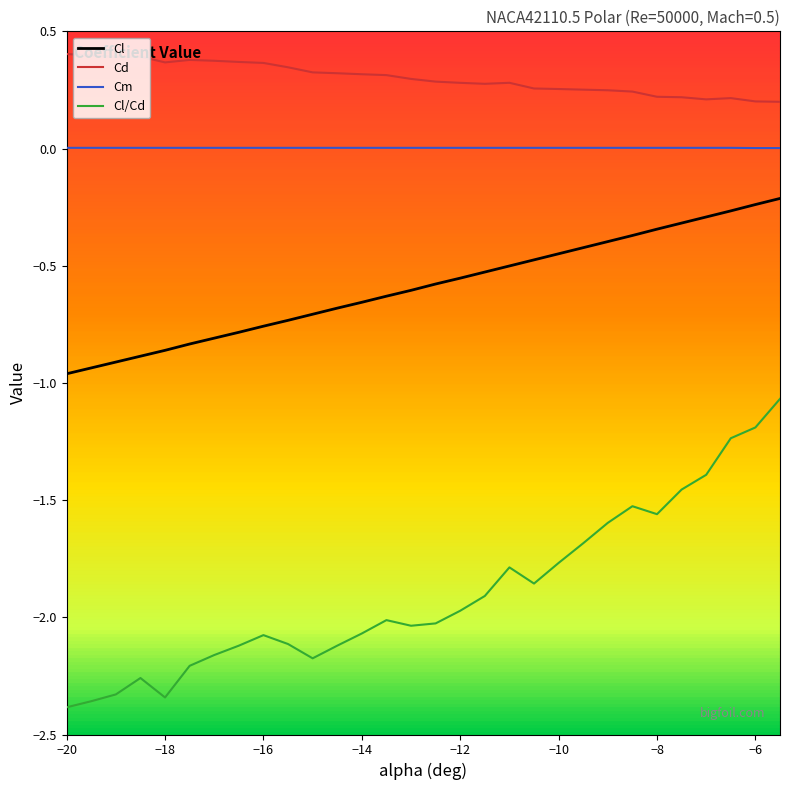

What are all the series names shown in the legend?

Cl, Cd, Cm, Cl/Cd